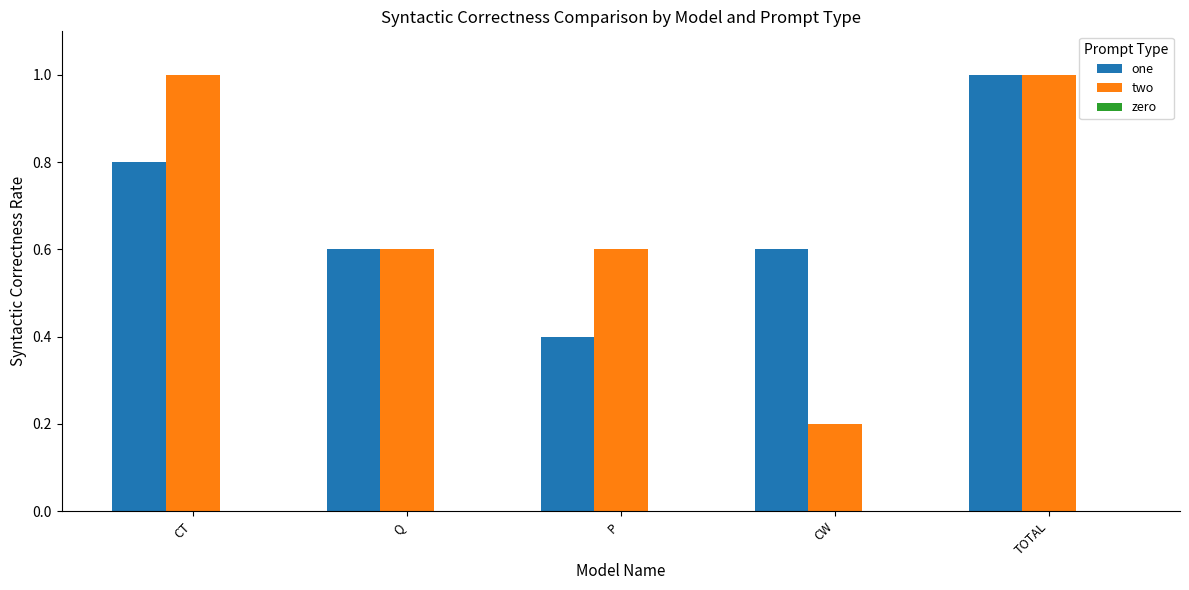

What is the difference between the two values at TOTAL and Q?

0.4